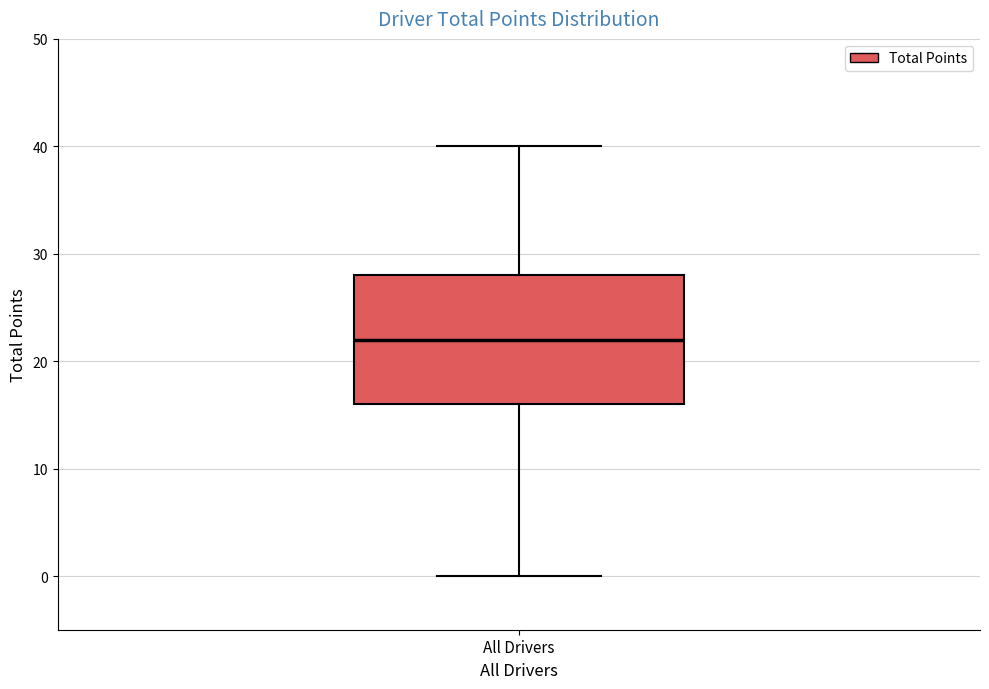

Where is the upper edge of the box for All Drivers on the y-axis? The values are not printed on the chart, so give them approximately, as read against the axis.

28